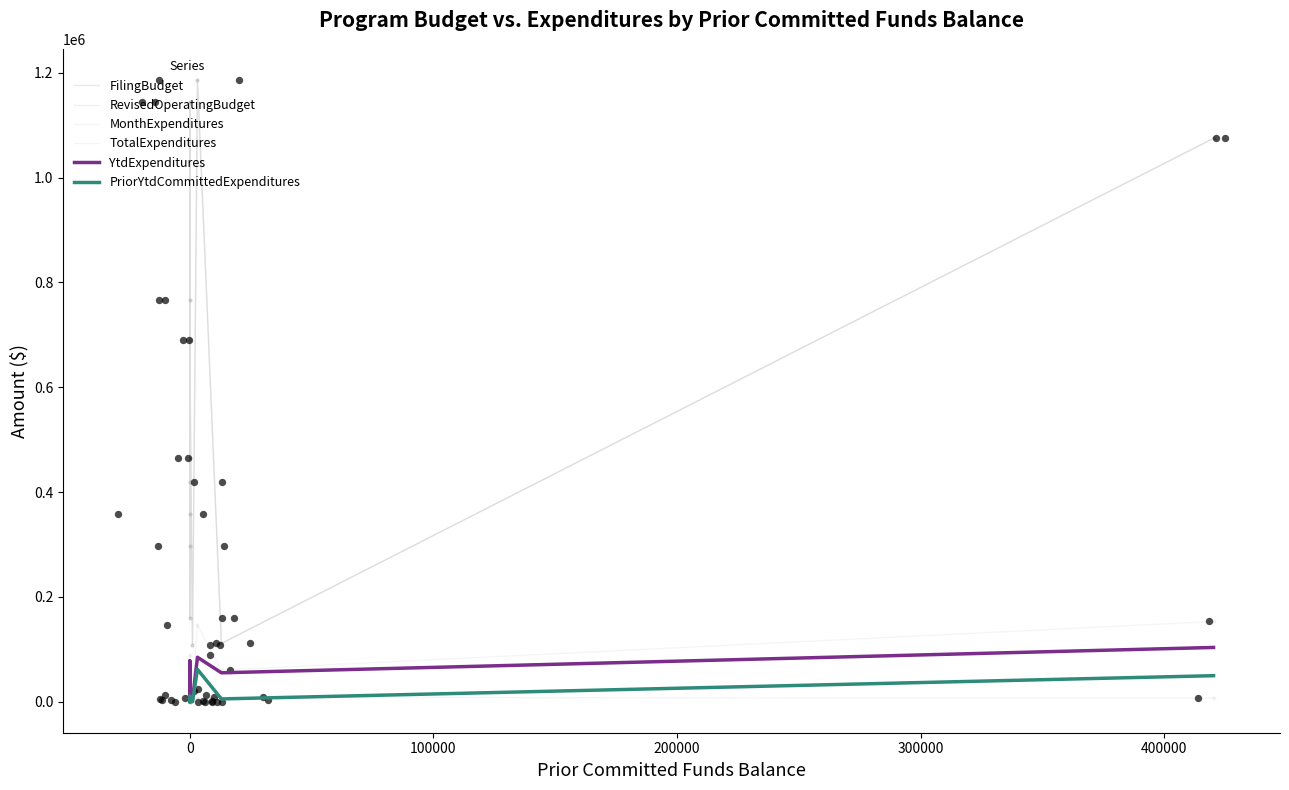

Which series reaches the maximum Y coordinate?

FilingBudget